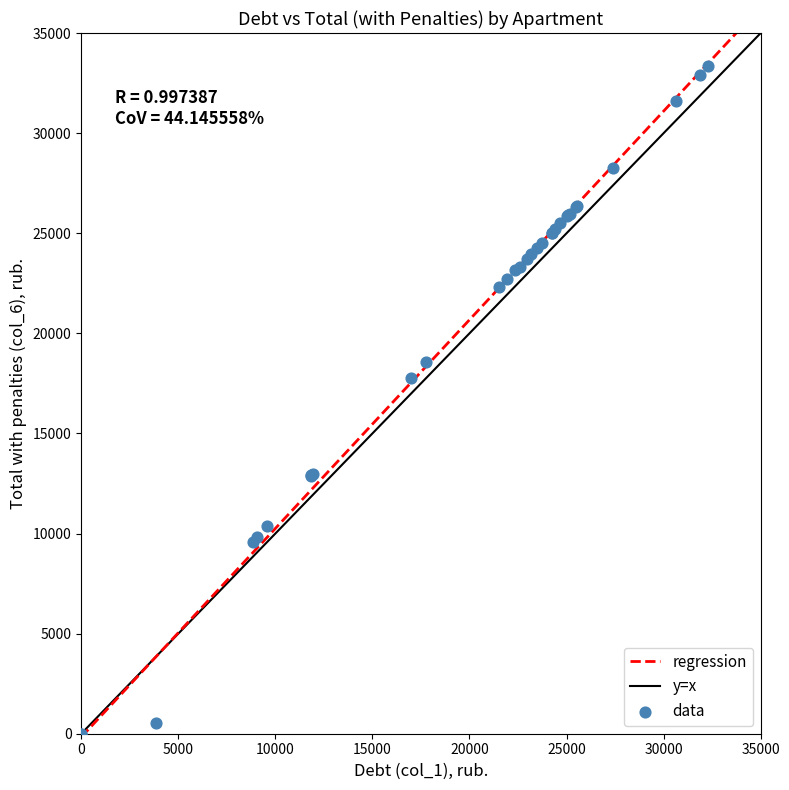

What Y value in the scatter plot is closest to 16667?

17748.7